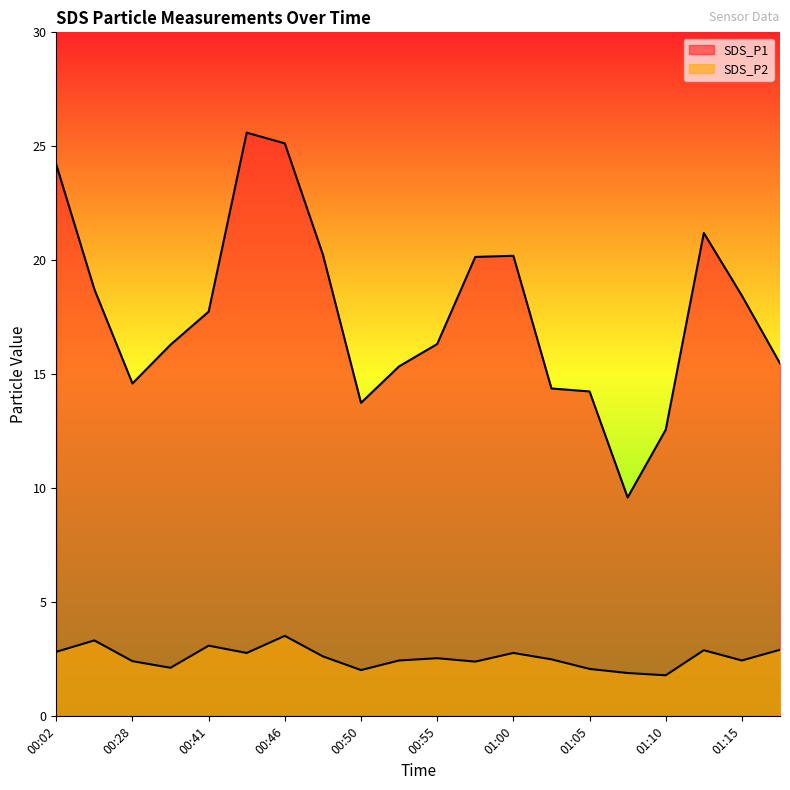

What are all the series names shown in the legend?

SDS_P1, SDS_P2